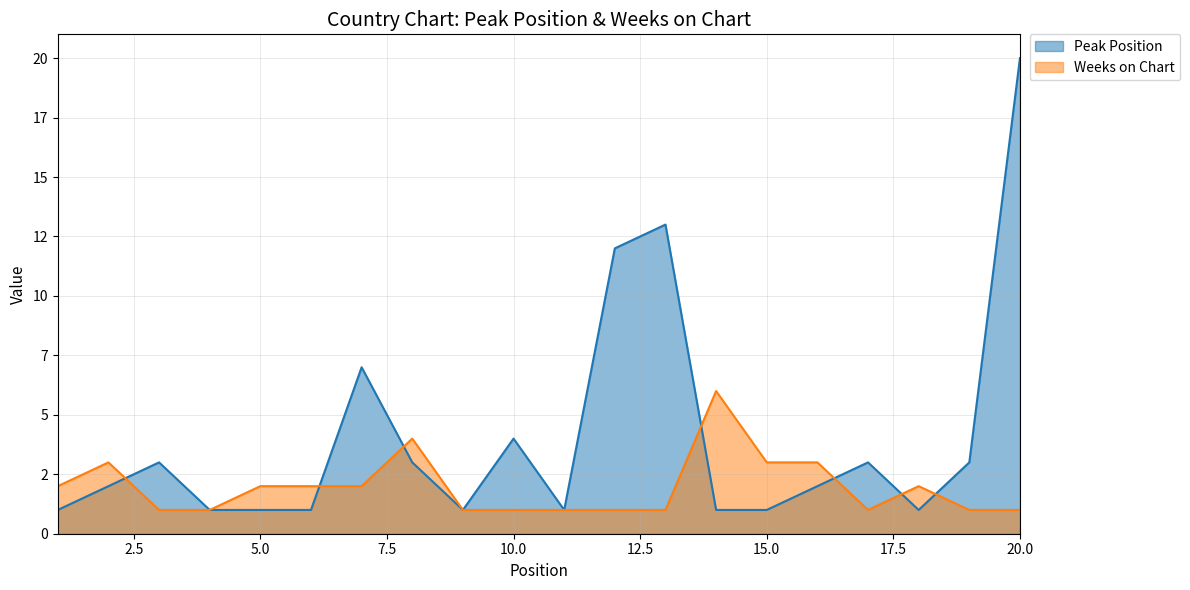

The value of Weeks on Chart at 10 is 1. True or false?

True